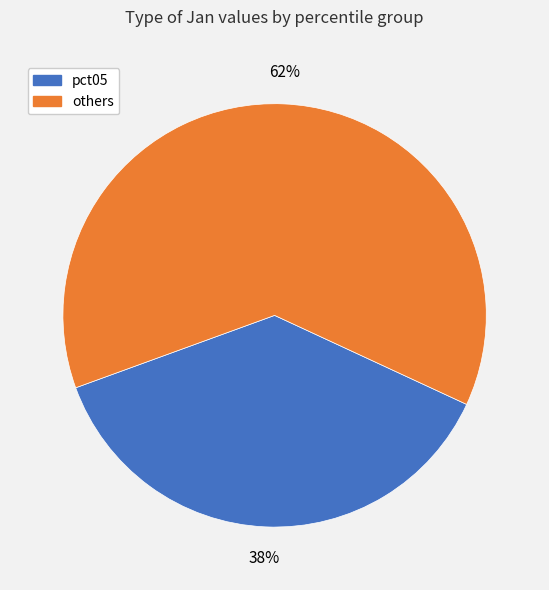

To the nearest percent, what is the average slice percentage?

50%